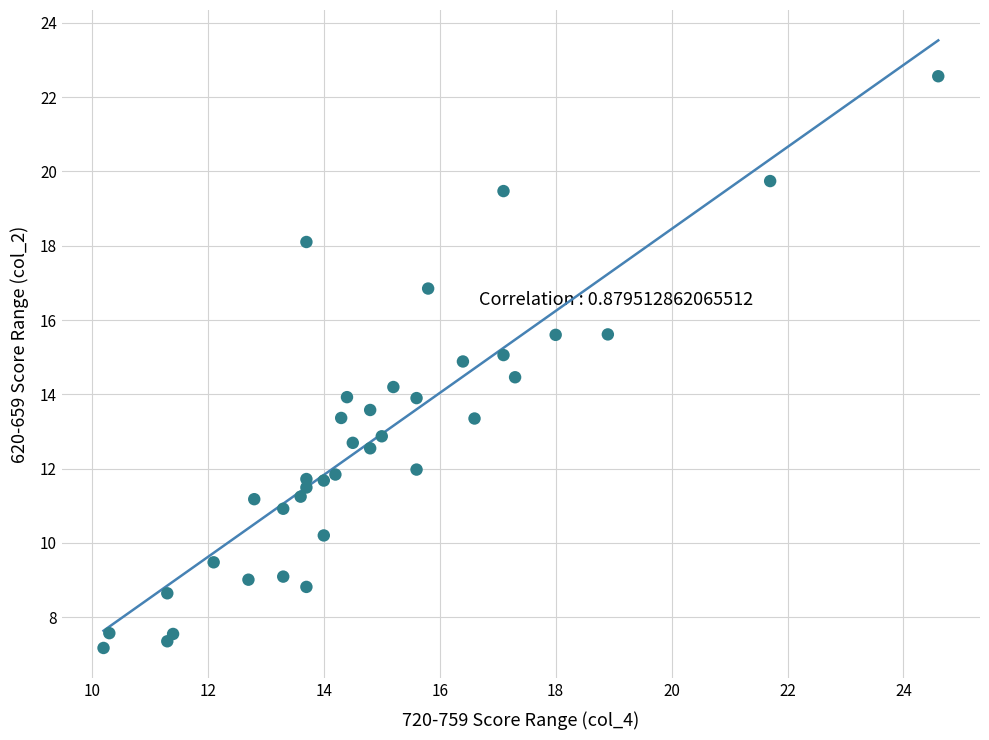

What is the range of X values (max minus min)?

14.4